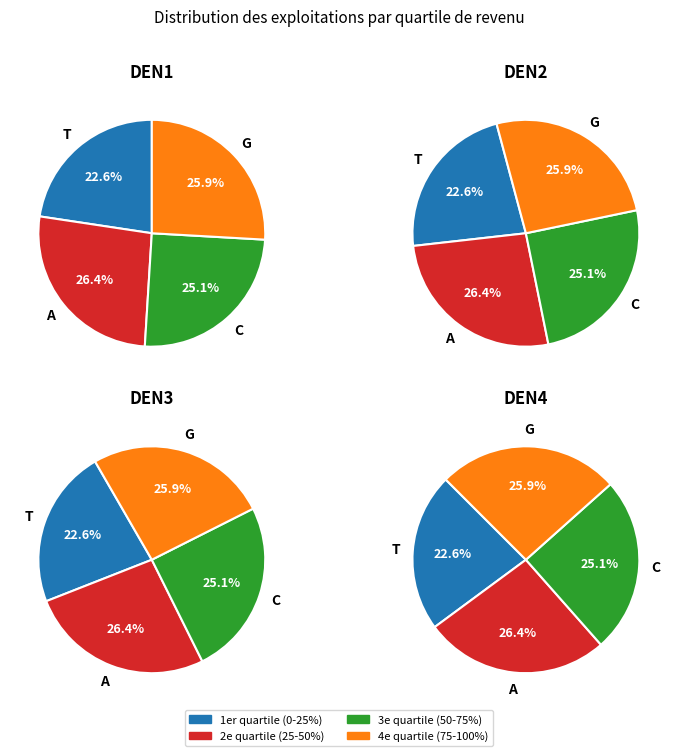

What is the total percentage of 4e quartile (75-100%) and 3e quartile (50-75%)?

51.0%